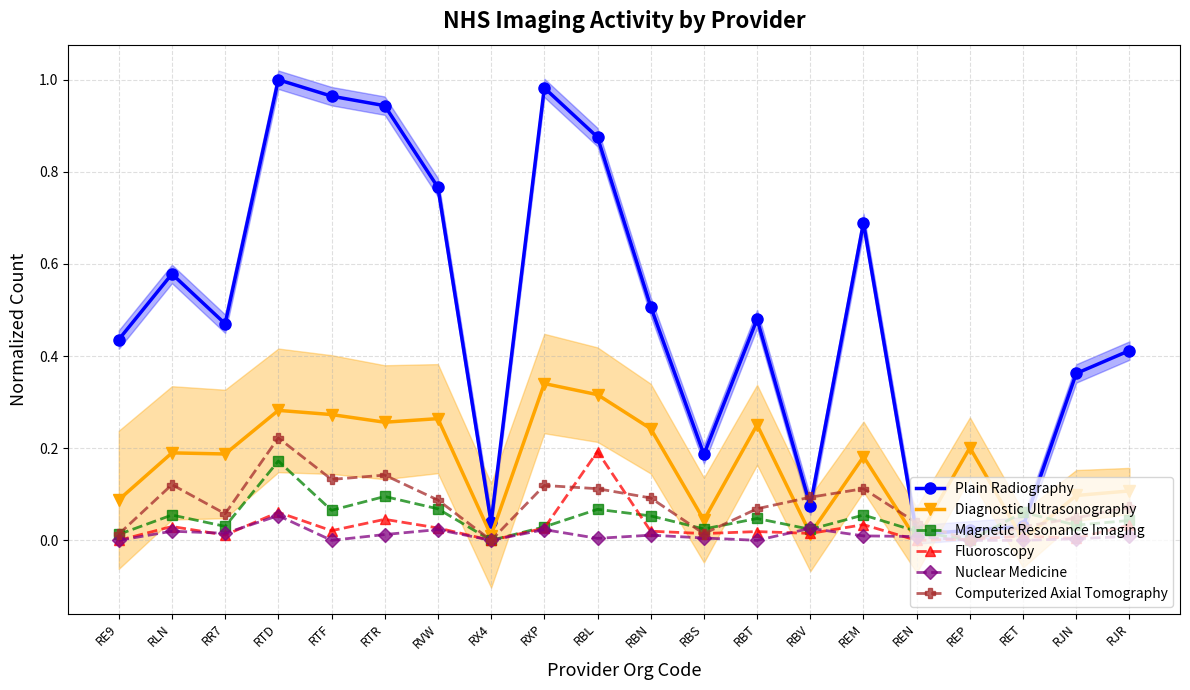

How many positive values does the Computerized Axial Tomography series have?

18